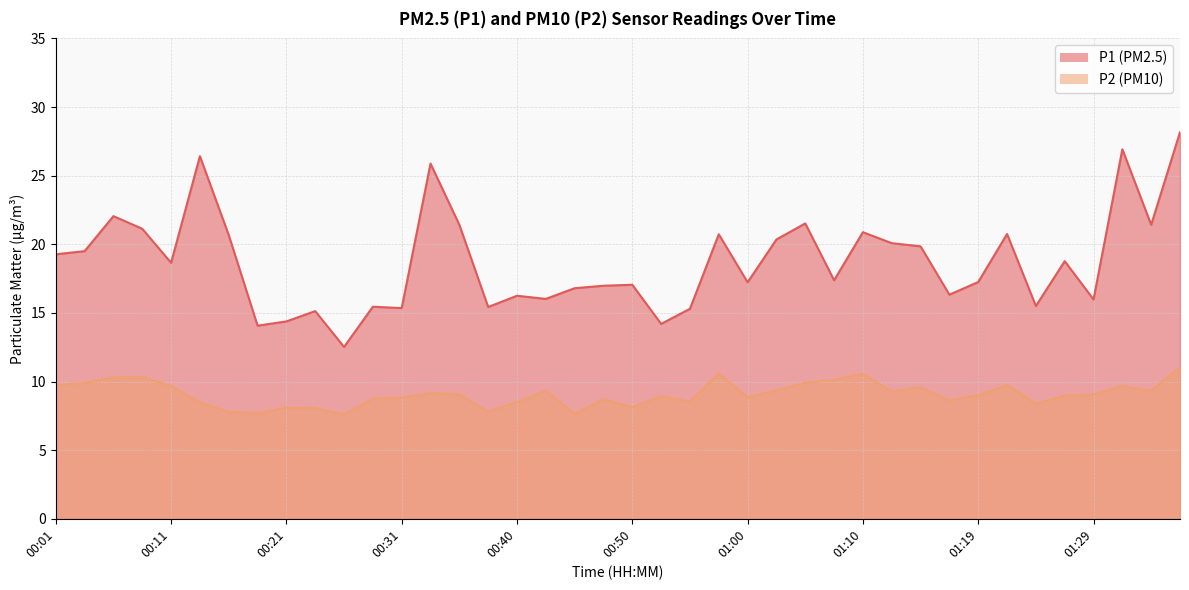

How many data points in P2 are less than 9?

19